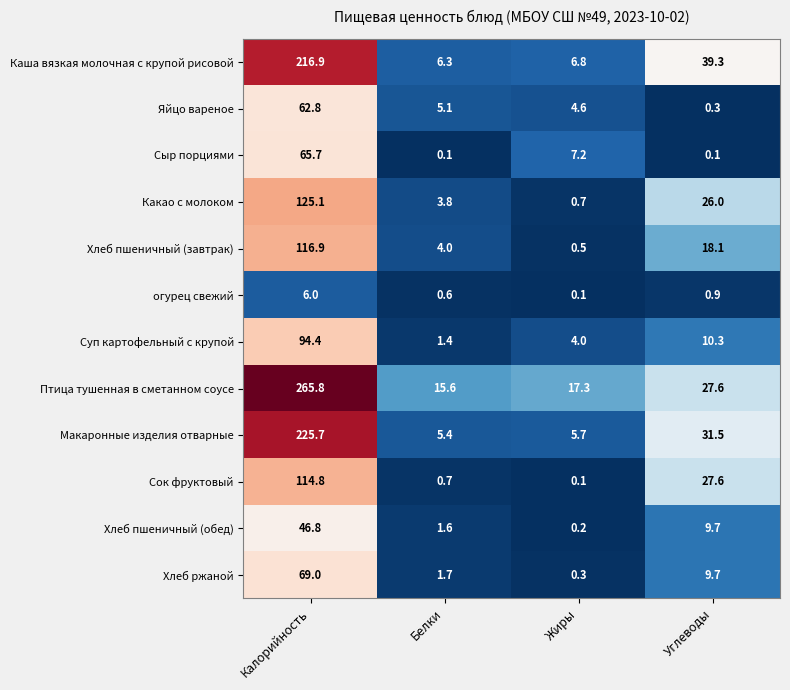

How many values in the Каша вязкая молочная с крупой рисовой series exceed 39?

2